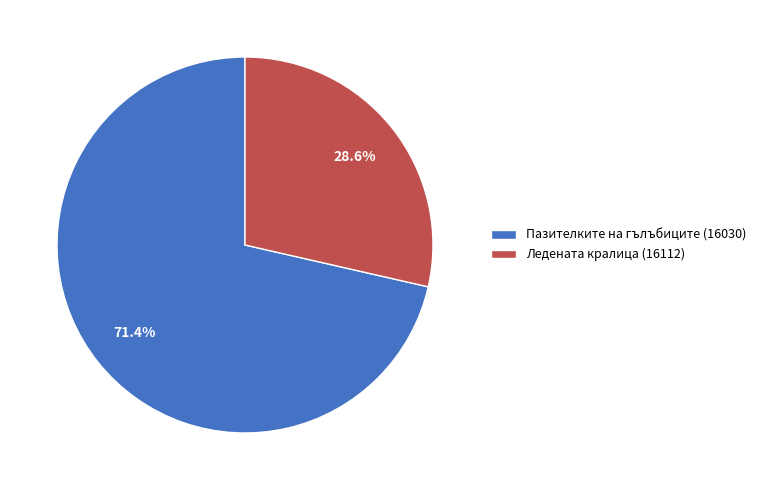

Which slice is the largest?

Пазителките на гълъбиците (16030)